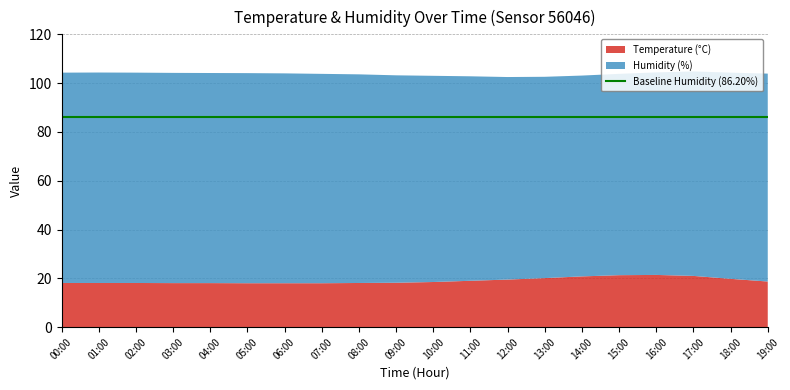

Is it true that Temperature (°C) equals 11.8 at 11:00?

False